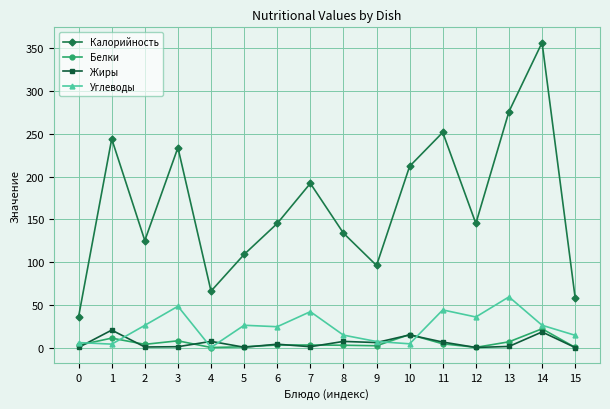

Between 0 and 5, which series saw the biggest shift?

Калорийность